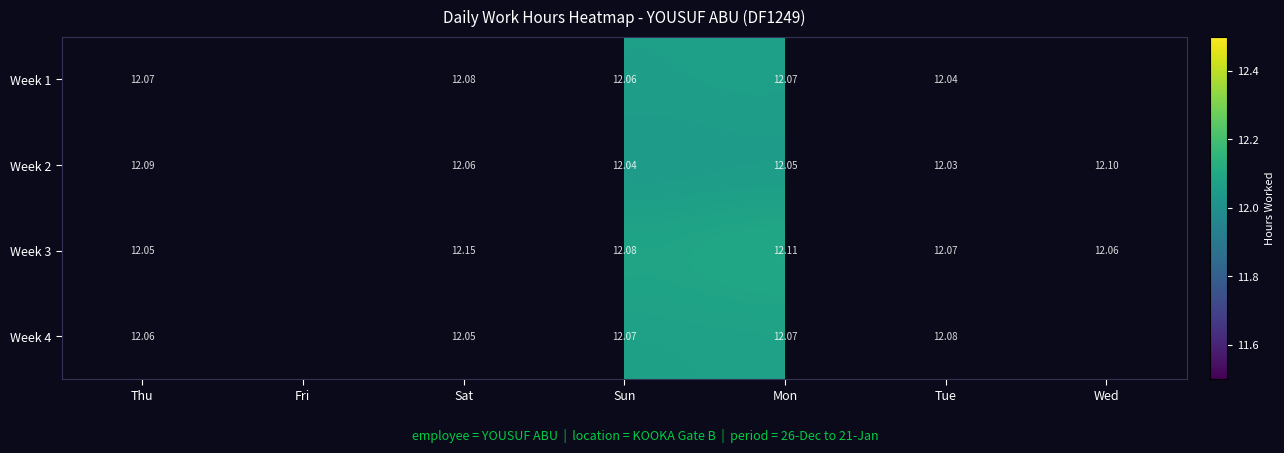

What is the spread (max minus min) of values at Mon?

0.1